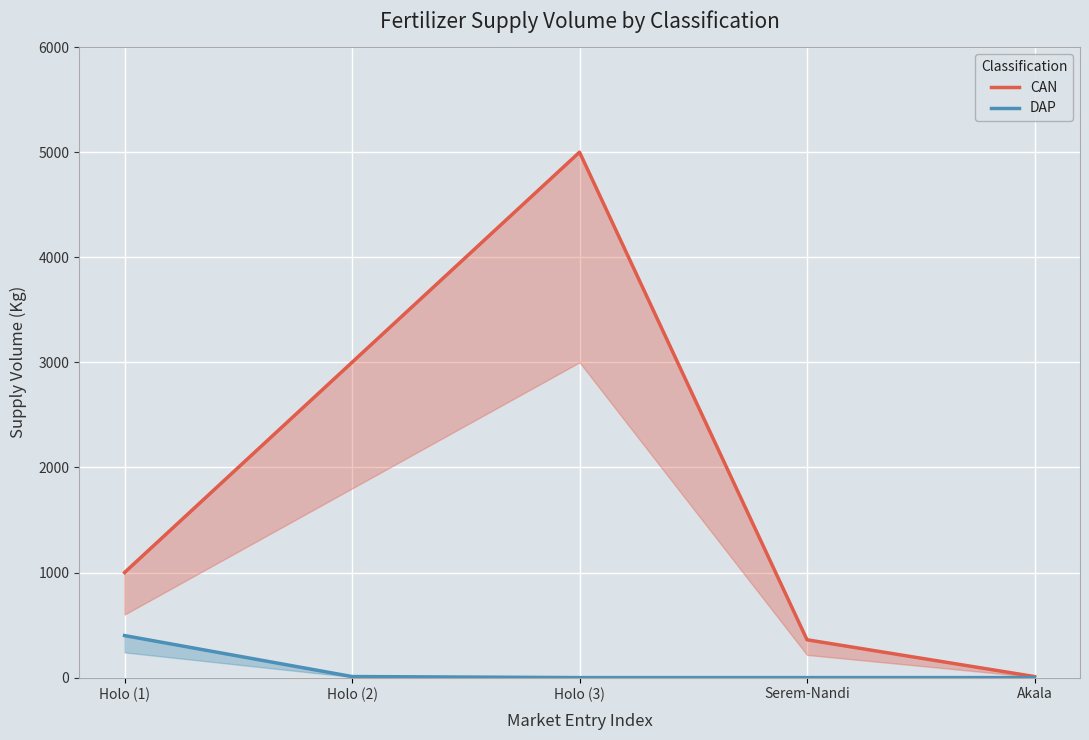

True or false: DAP has more than 0 interior local peaks.

False